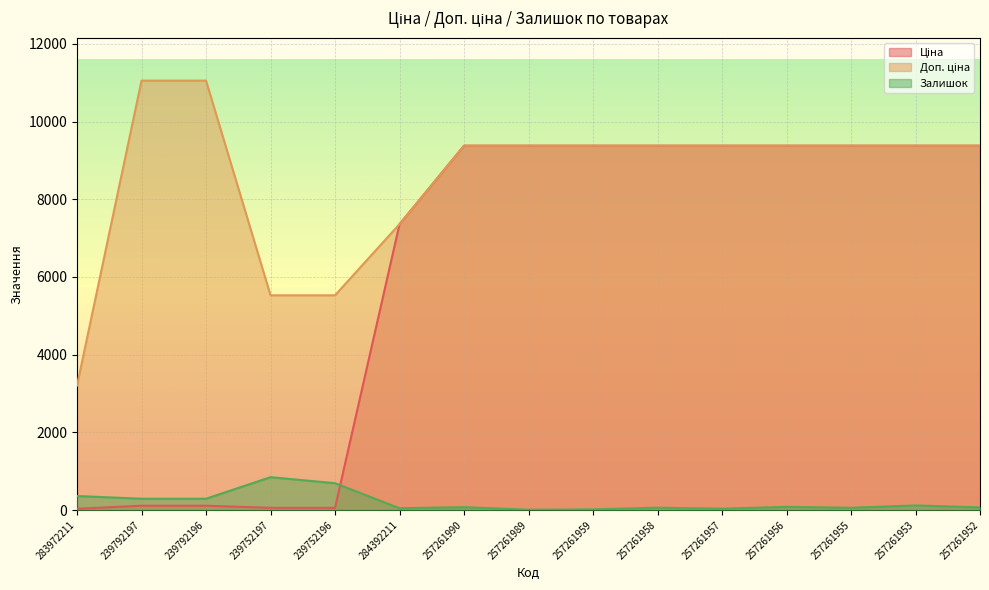

What is the average value of the Ціна series?

6142.5